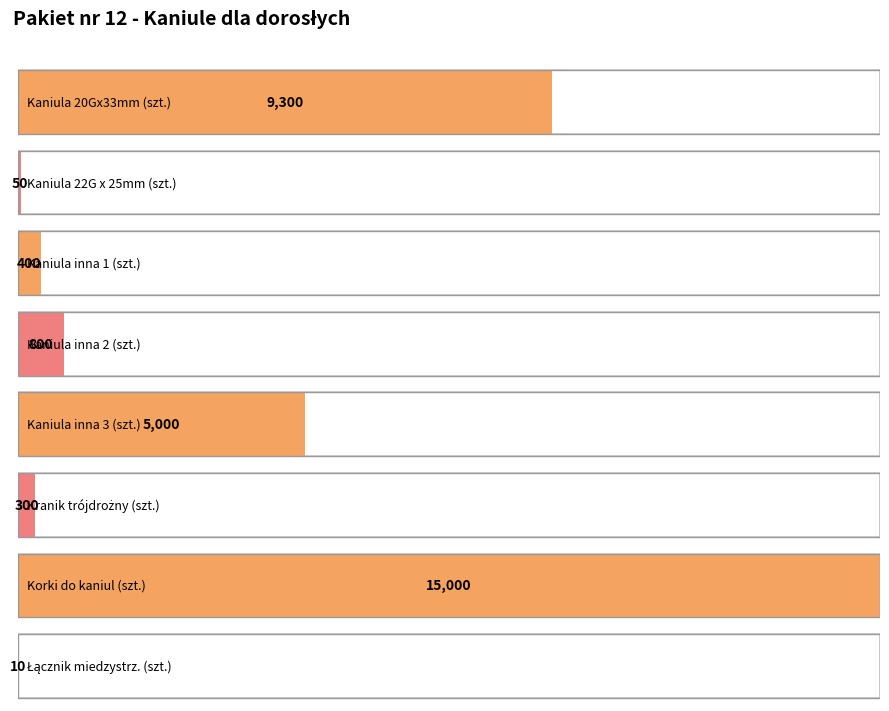

What is the ratio of the value at 15 to the value at 10?

6.0